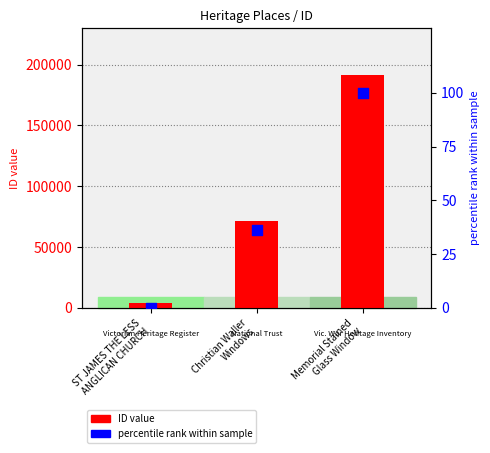

At how many categories does at least one series exceed 174414?

1